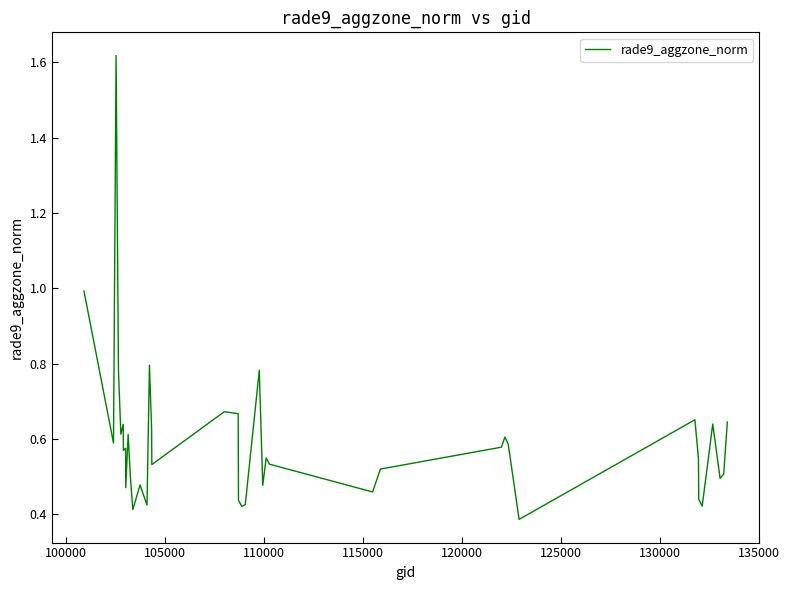

What is the difference between the maximum and minimum values?

1.2